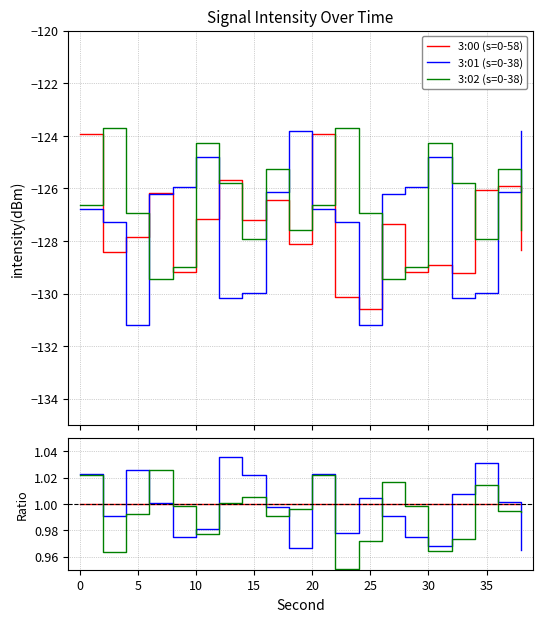

At how many categories does at least one series exceed 1?

11